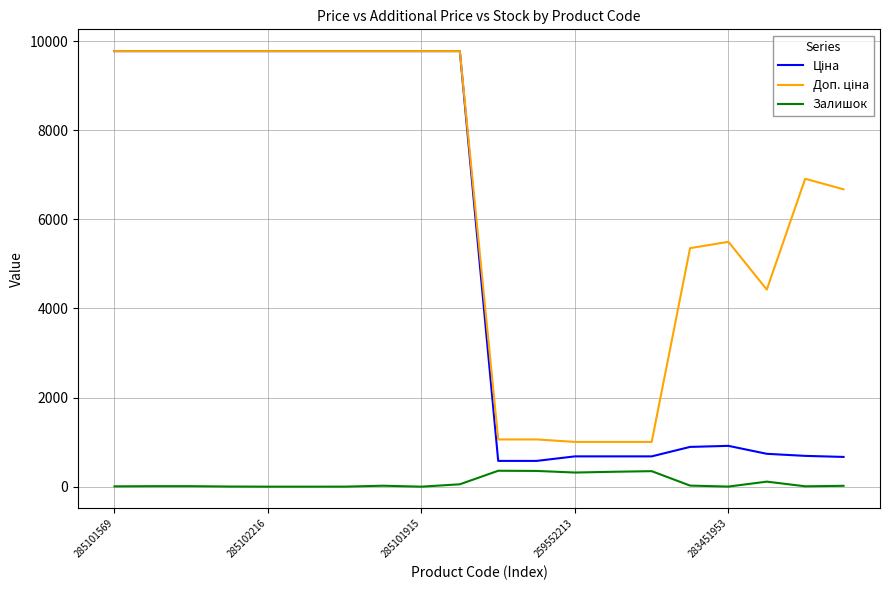

Does the chart have visible grid lines?

Yes